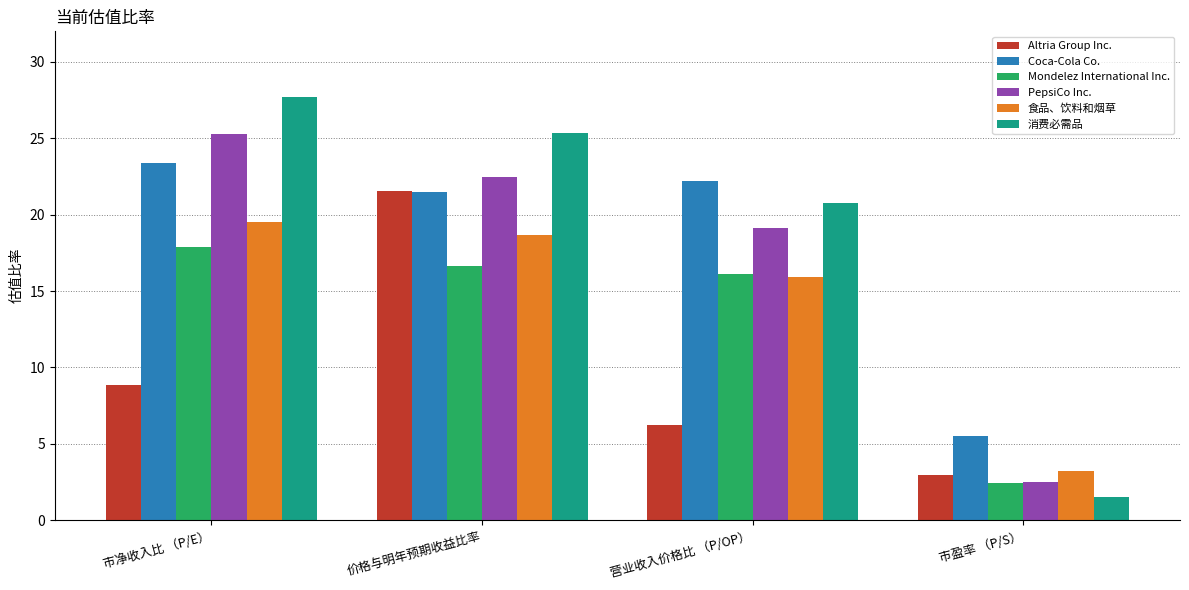

How many groups of bars are there?

4